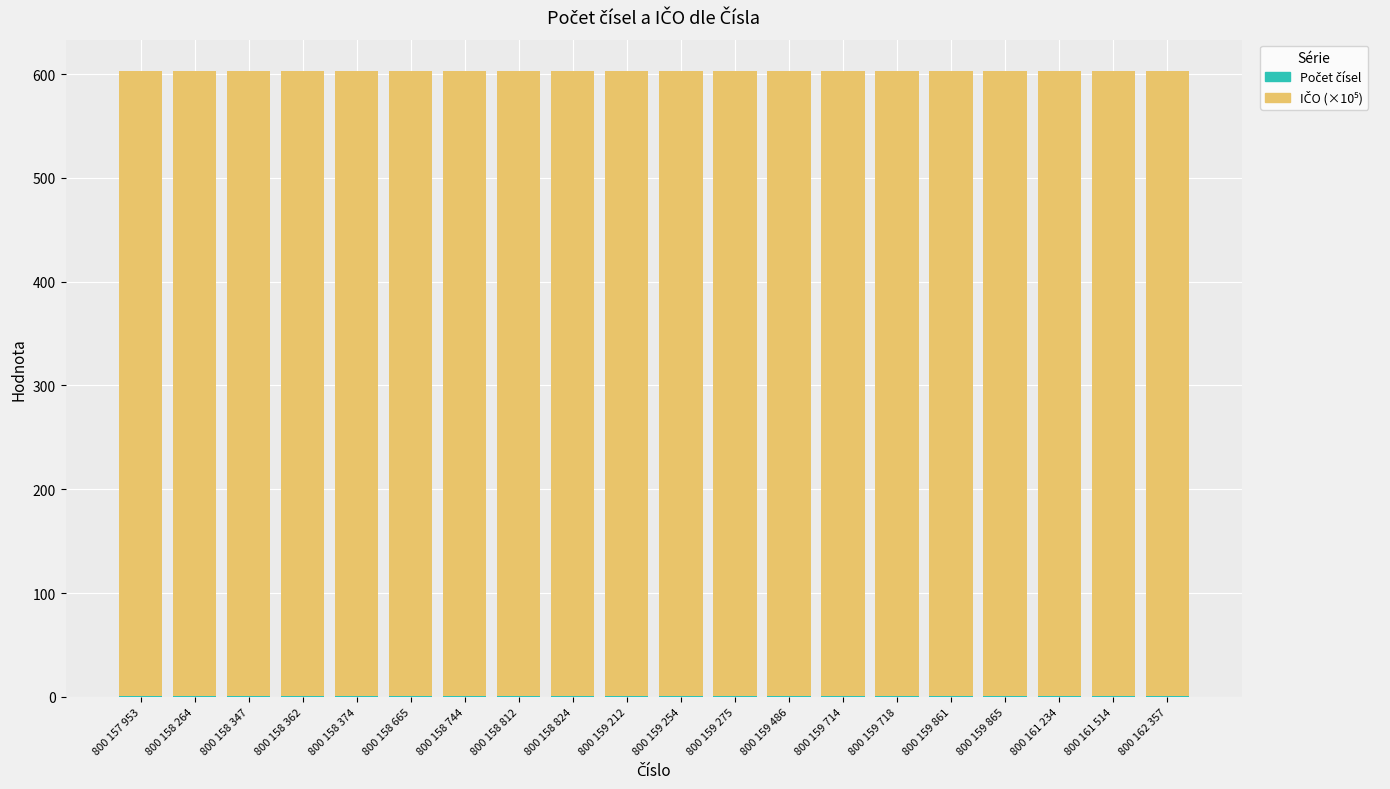

List the series in order of their overall mean, lowest first.

Počet čísel, IČO (×10⁵)